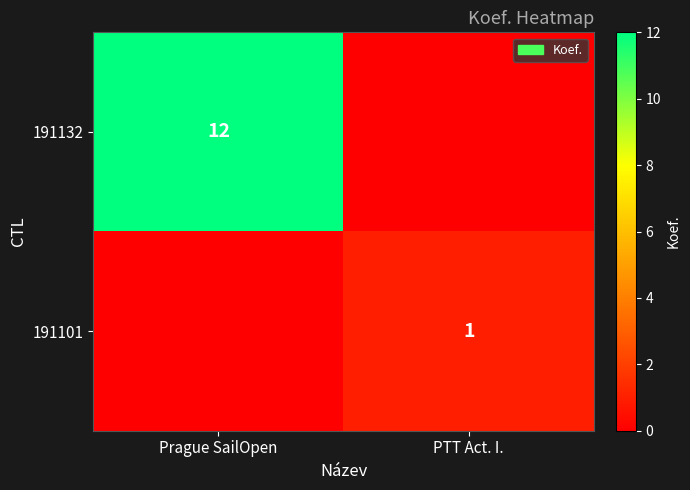

True or false: 191101 has a value of 2 at PTT Act. I..

False